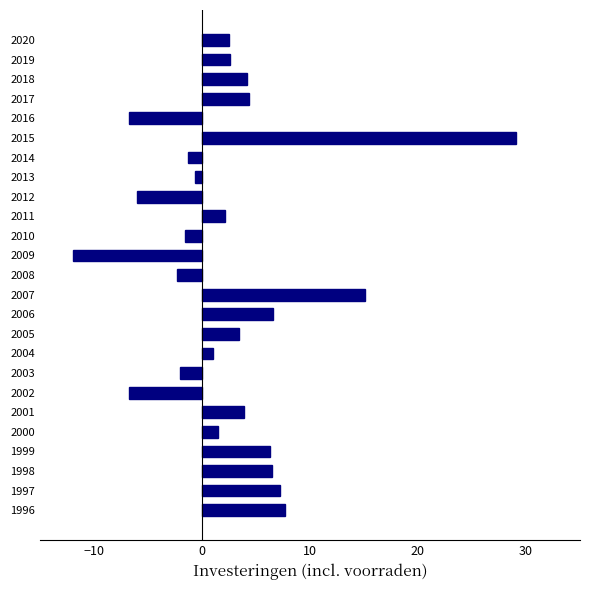

How many values are below zero?

9